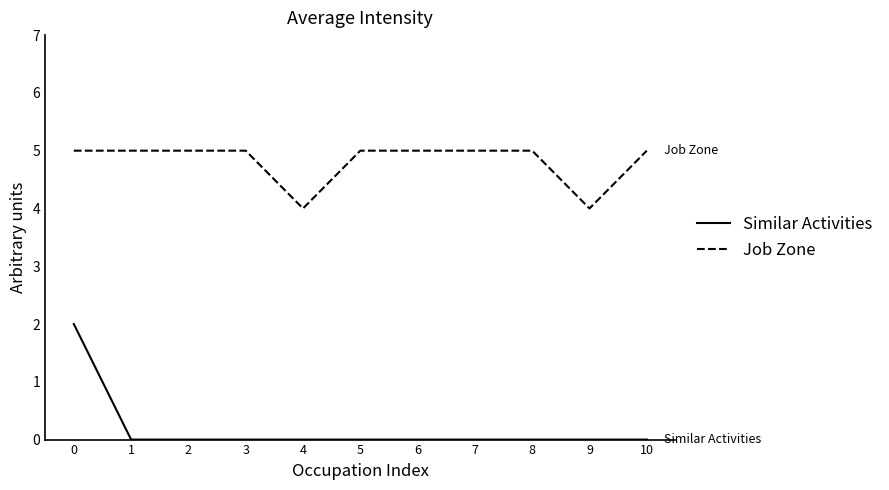

True or false: Similar Activities and Job Zone cross at least once.

False